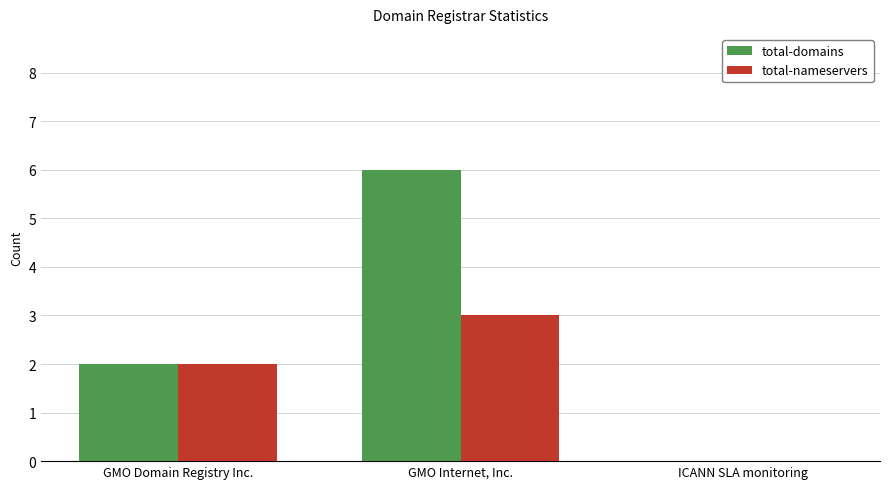

What value does the total-nameservers series have at GMO Internet, Inc.?

3